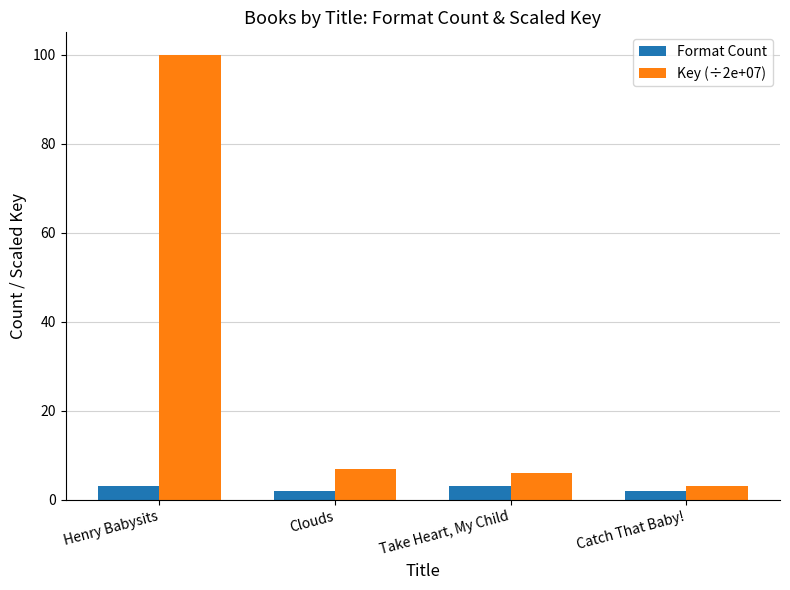

Reading right to left, what are all the values shown in this chart?

Format Count: Catch That Baby!=2.0	Take Heart, My Child=3.0	Clouds=2.0	Henry Babysits=3.0
Key (÷2e+07): Catch That Baby!=3.0	Take Heart, My Child=6.1	Clouds=6.9	Henry Babysits=100.0